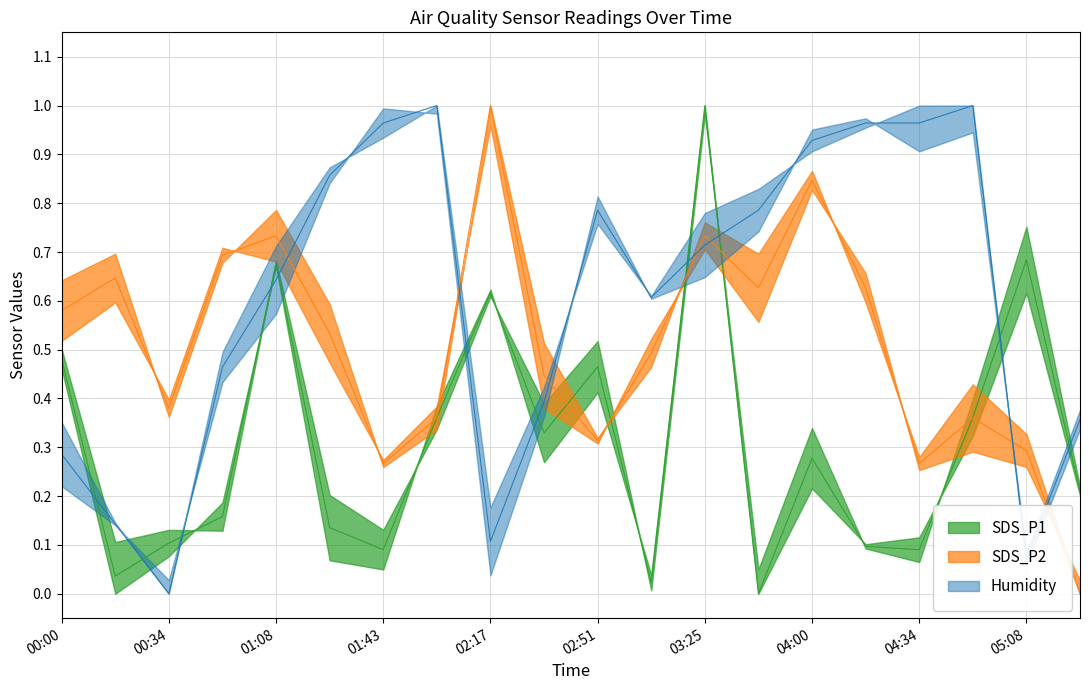

Which category has the lowest value in the Humidity series?

00:34